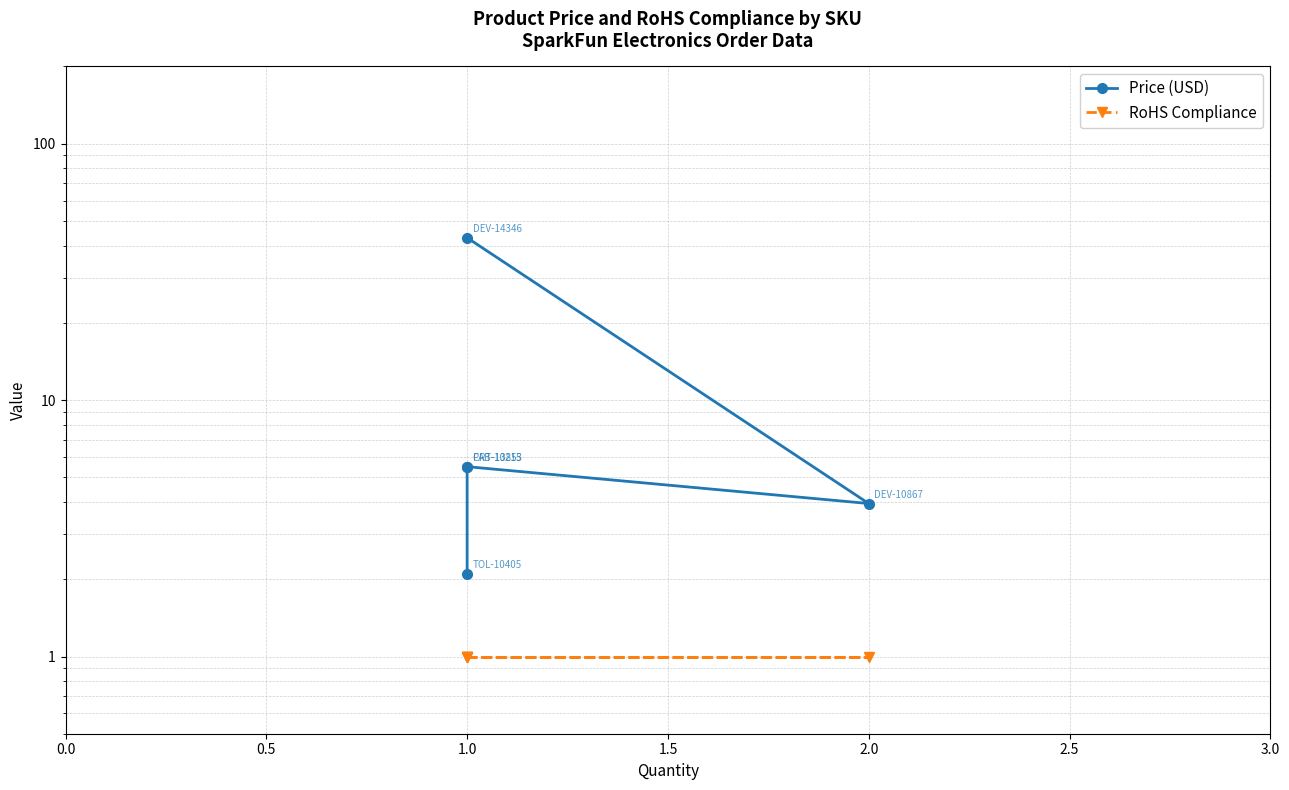

Count the number of categories in the chart.

5